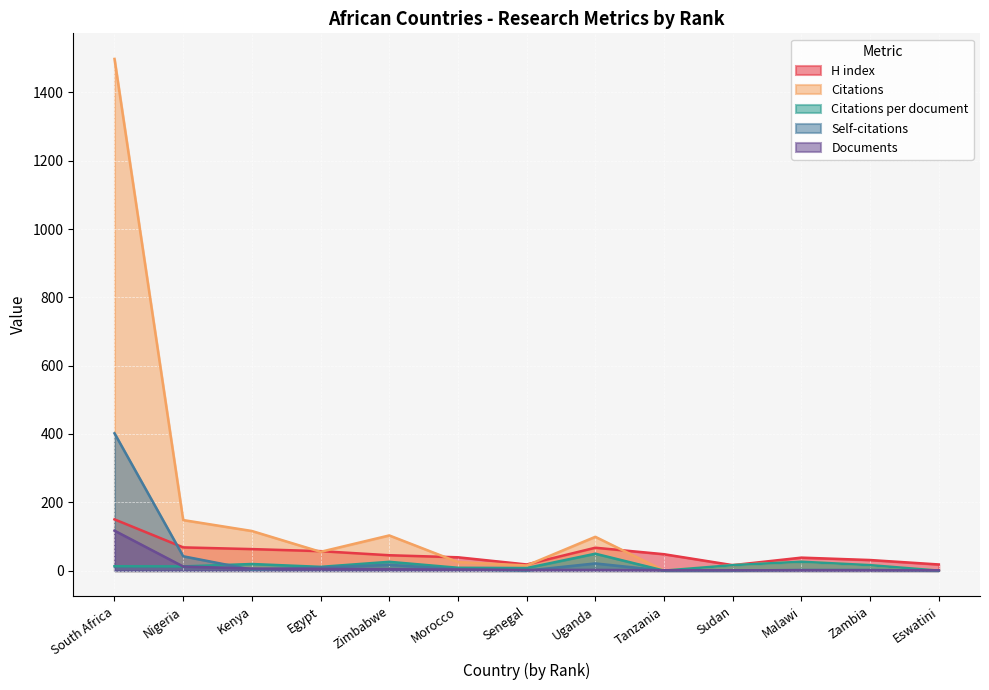

The H index series shows 10.9 at Senegal. True or false?

False